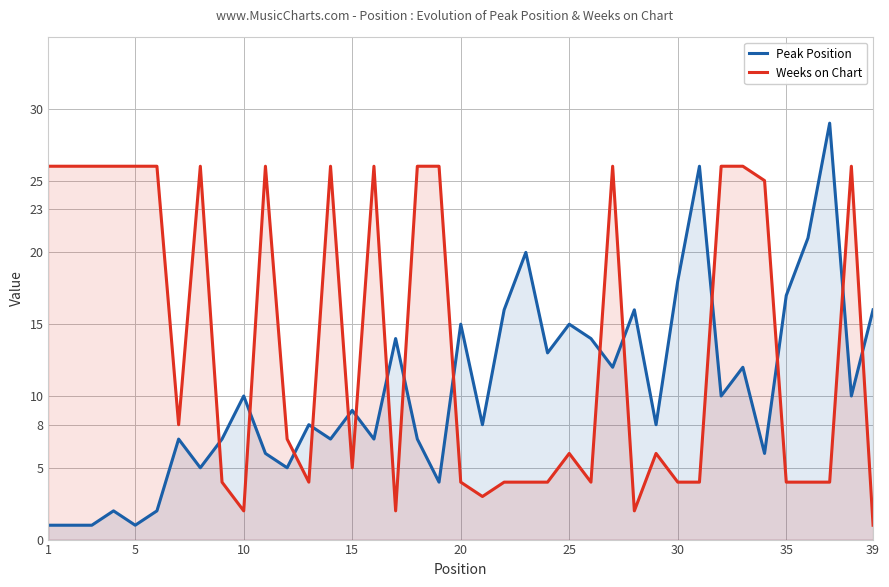

How many intersections are there between Peak Position and Weeks on Chart?

15